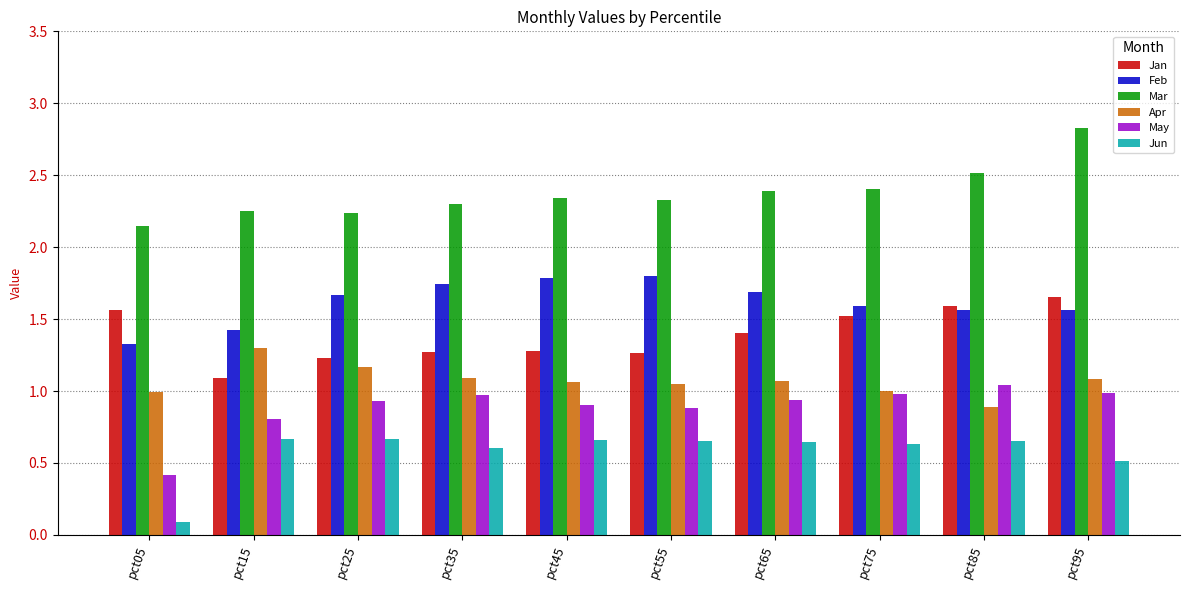

Which series changed the most between pct25 and pct85?

Jan